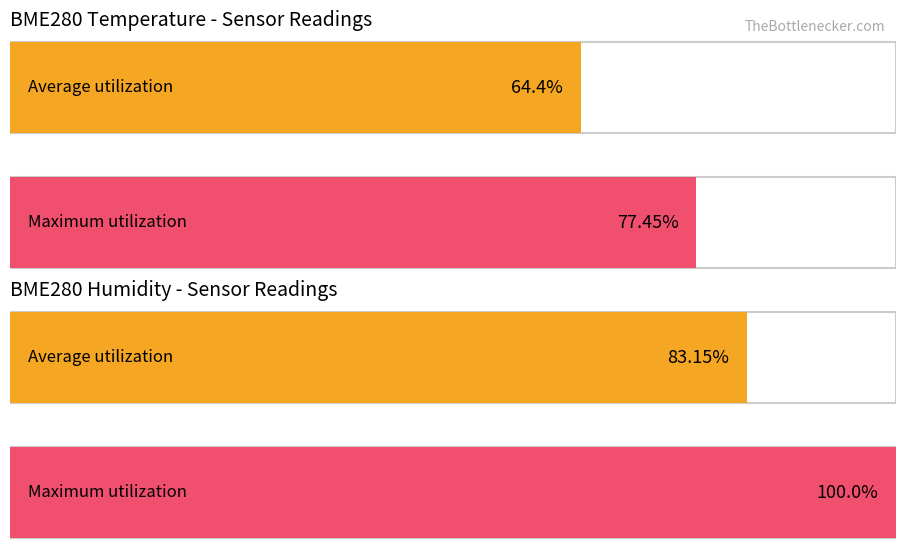

Rank the series by their average value, from highest to lowest.

Maximum utilization, Average utilization